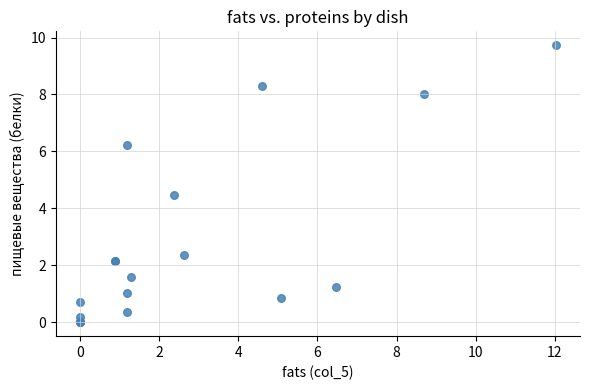

What Y value in the scatter plot is closest to 4?

4.5